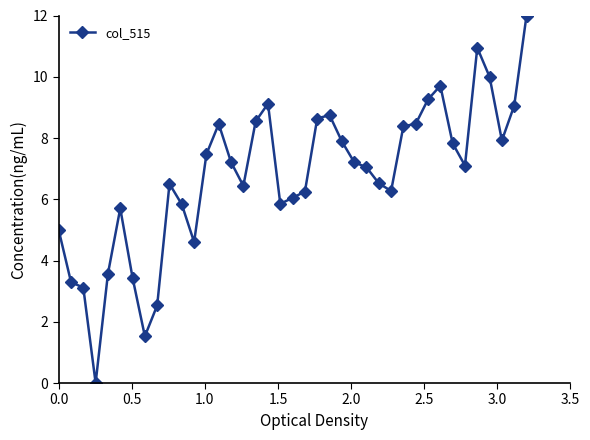

What is the greatest value displayed?

12.0